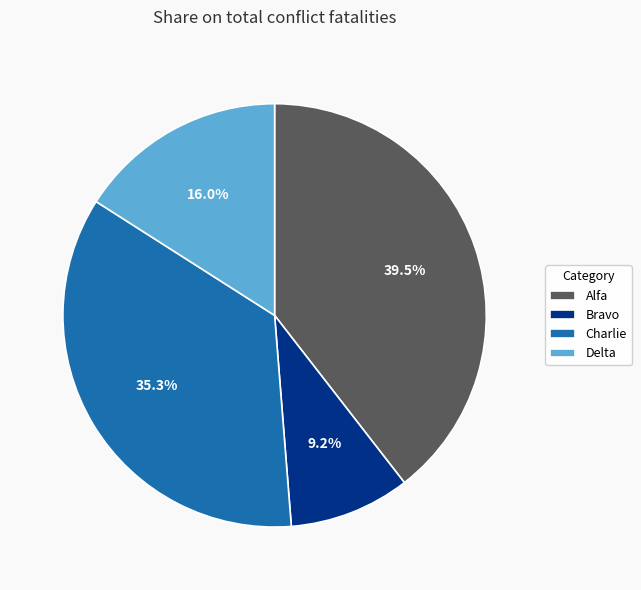

Which category has the smallest portion of the pie?

Bravo